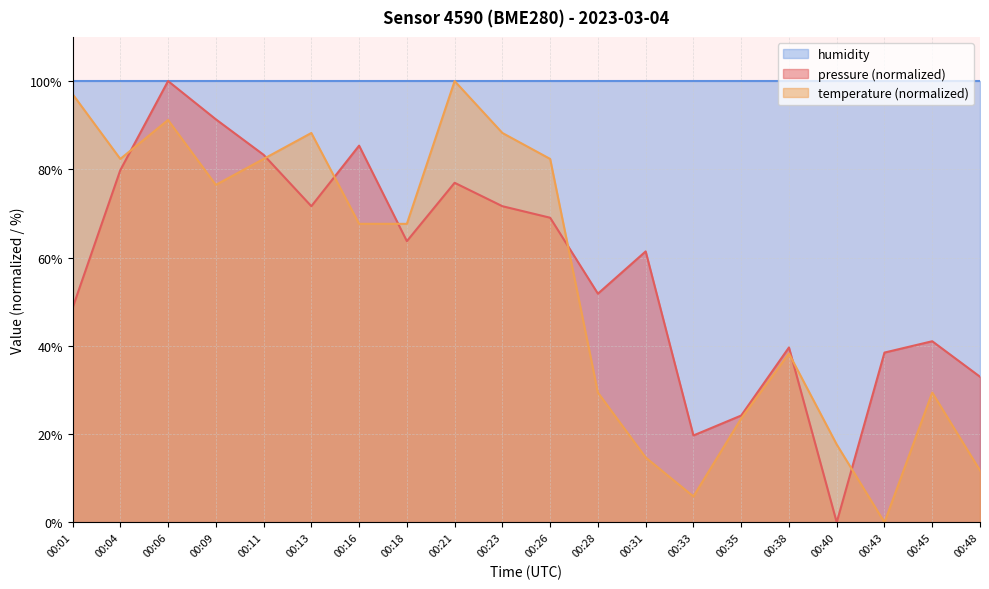

The pressure series shows 115.3 at 00:26. True or false?

False